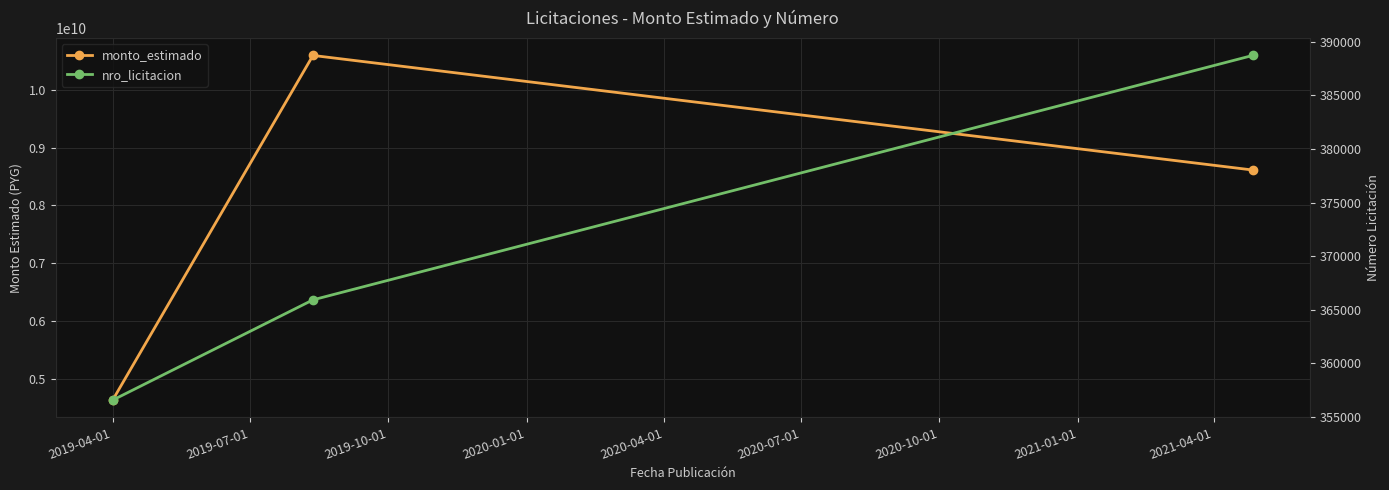

The monto_estimado series shows 4636500000 at 2019-04-01. True or false?

True